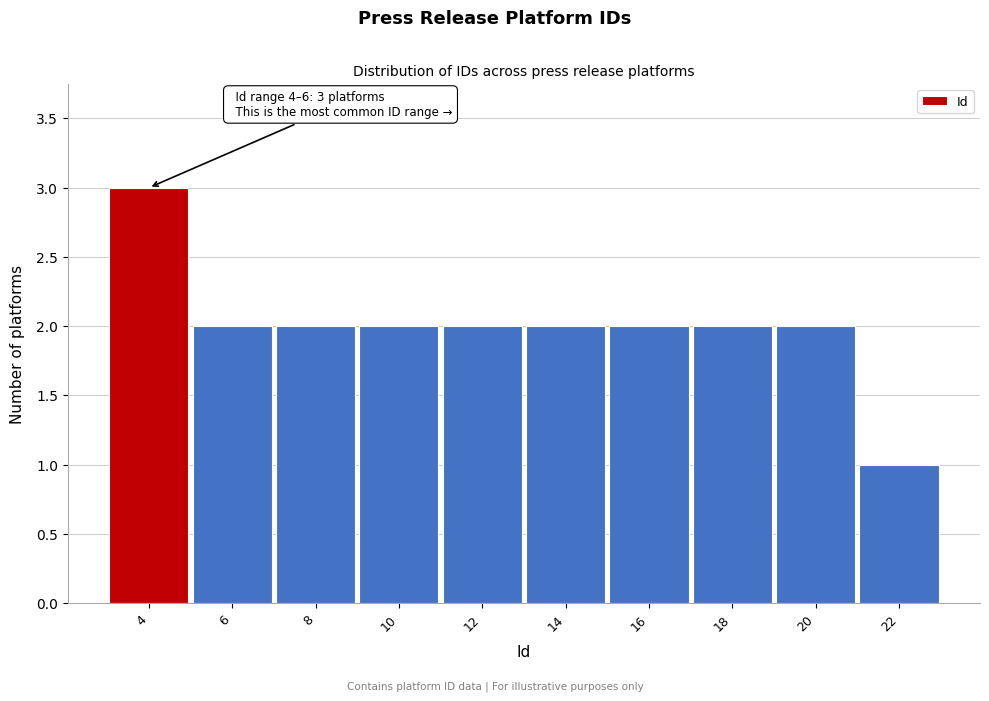

Reading left to right, transcribe all the data shown in this chart.

4=3	6=2	8=2	10=2	12=2	14=2	16=2	18=2	20=2	22=1